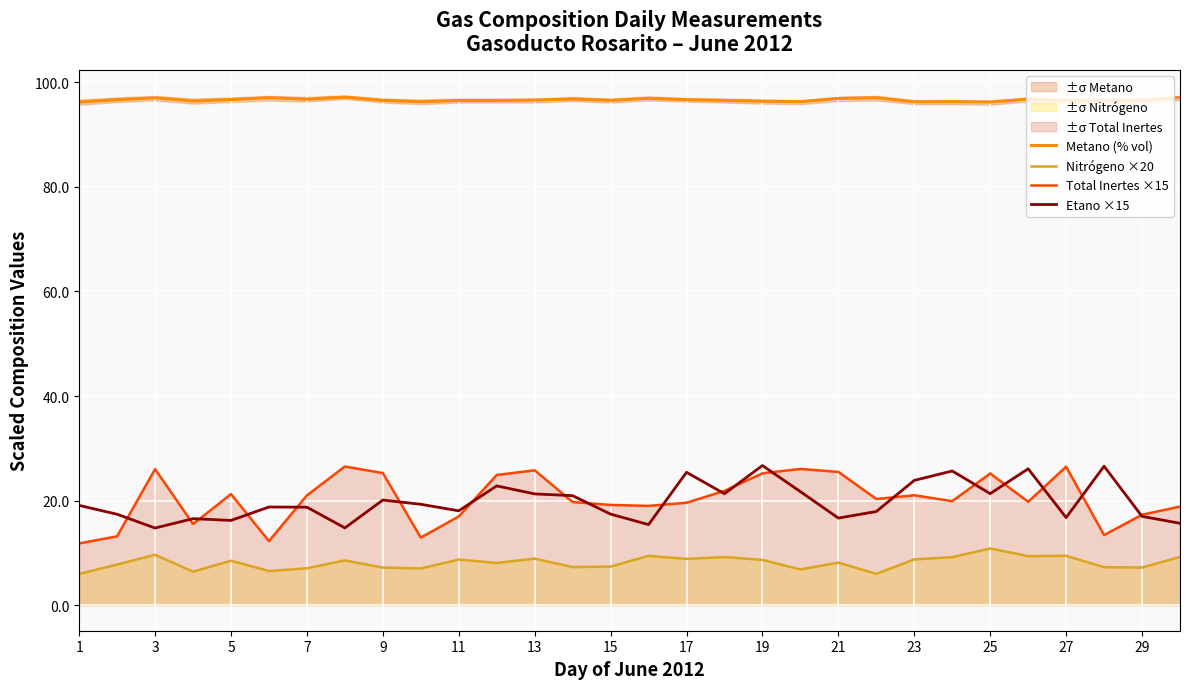

How many interior local peaks does the Nitrógeno ×20 series have?

10